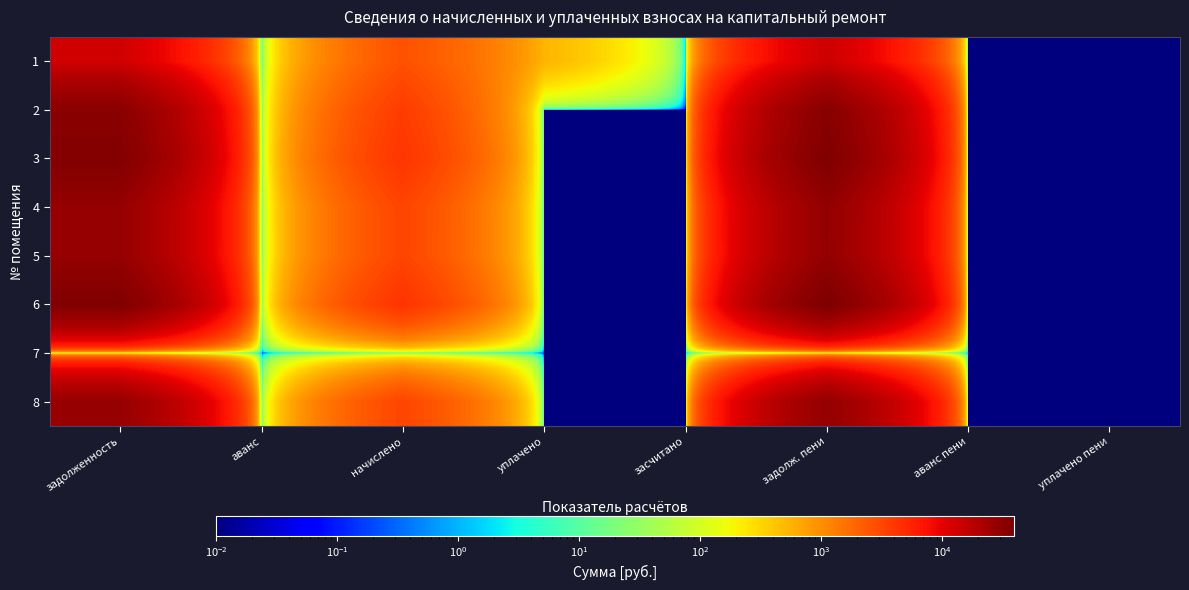

Reading left to right, extract all data points from this chart.

1: задолженность=13074.8	аванс=0.0	начислено=2650.1	уплачено=537.2	засчитано=0.0	задолж. пени=13551.0	аванс пени=0.0	уплачено пени=0.0
2: задолженность=32581.3	аванс=0.0	начислено=3738.2	уплачено=0.0	засчитано=0.0	задолж. пени=33827.3	аванс пени=0.0	уплачено пени=0.0
3: задолженность=36660.3	аванс=0.0	начислено=4206.1	уплачено=0.0	засчитано=0.0	задолж. пени=38062.3	аванс пени=0.0	уплачено пени=0.0
4: задолженность=28349.3	аванс=0.0	начислено=3252.6	уплачено=0.0	засчитано=0.0	задолж. пени=29433.5	аванс пени=0.0	уплачено пени=0.0
5: задолженность=28196.3	аванс=0.0	начислено=3235.1	уплачено=0.0	засчитано=0.0	задолж. пени=29274.7	аванс пени=0.0	уплачено пени=0.0
6: задолженность=37731.1	аванс=0.0	начислено=4329.0	уплачено=0.0	засчитано=0.0	задолж. пени=39174.1	аванс пени=0.0	уплачено пени=0.0
7: задолженность=0.0	аванс=0.0	начислено=0.0	уплачено=0.0	засчитано=0.0	задолж. пени=0.0	аванс пени=0.0	уплачено пени=0.0
8: задолженность=28043.4	аванс=0.0	начислено=3217.5	уплачено=0.0	засчитано=0.0	задолж. пени=29115.9	аванс пени=0.0	уплачено пени=0.0